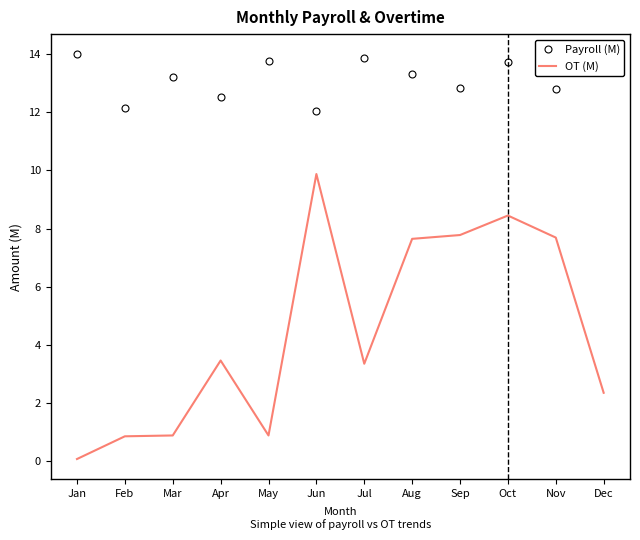

What is the total value across all series at Mar?

14.1